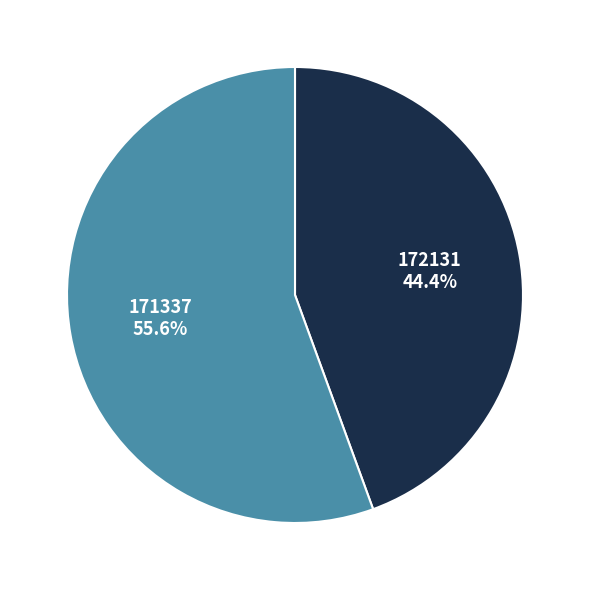

Is there any slice that represents more than half of the pie?

Yes